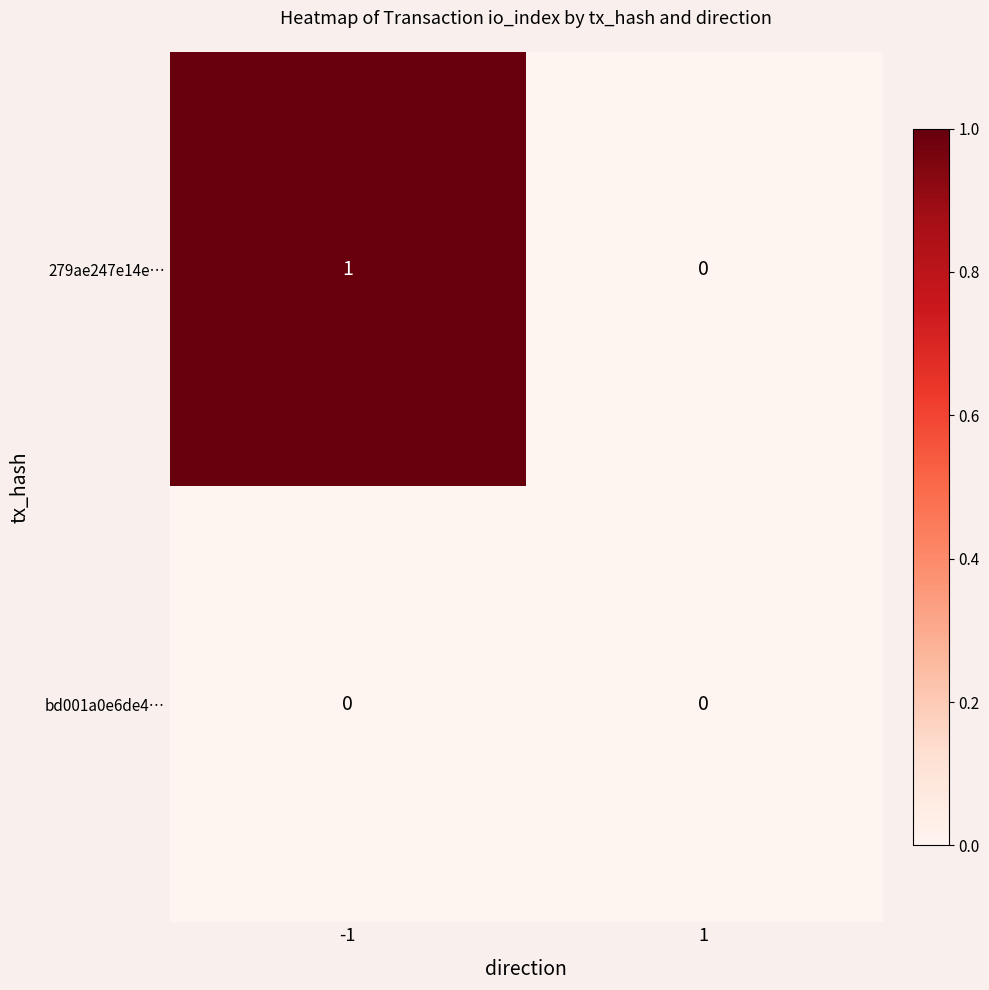

How many values in 279ae247e14e… are above zero?

1